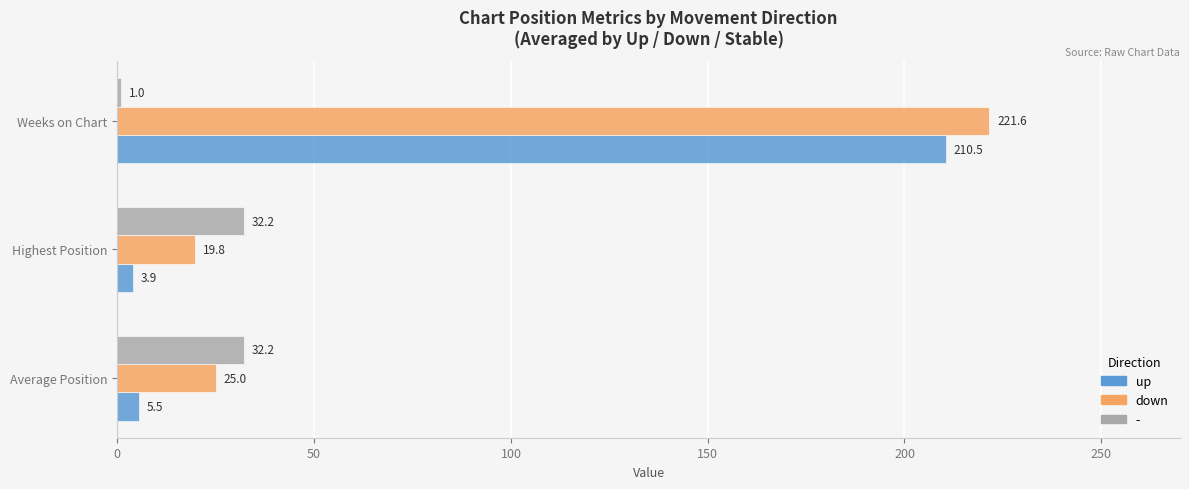

What is the difference between the maximum and second lowest values in the up series?

205.0